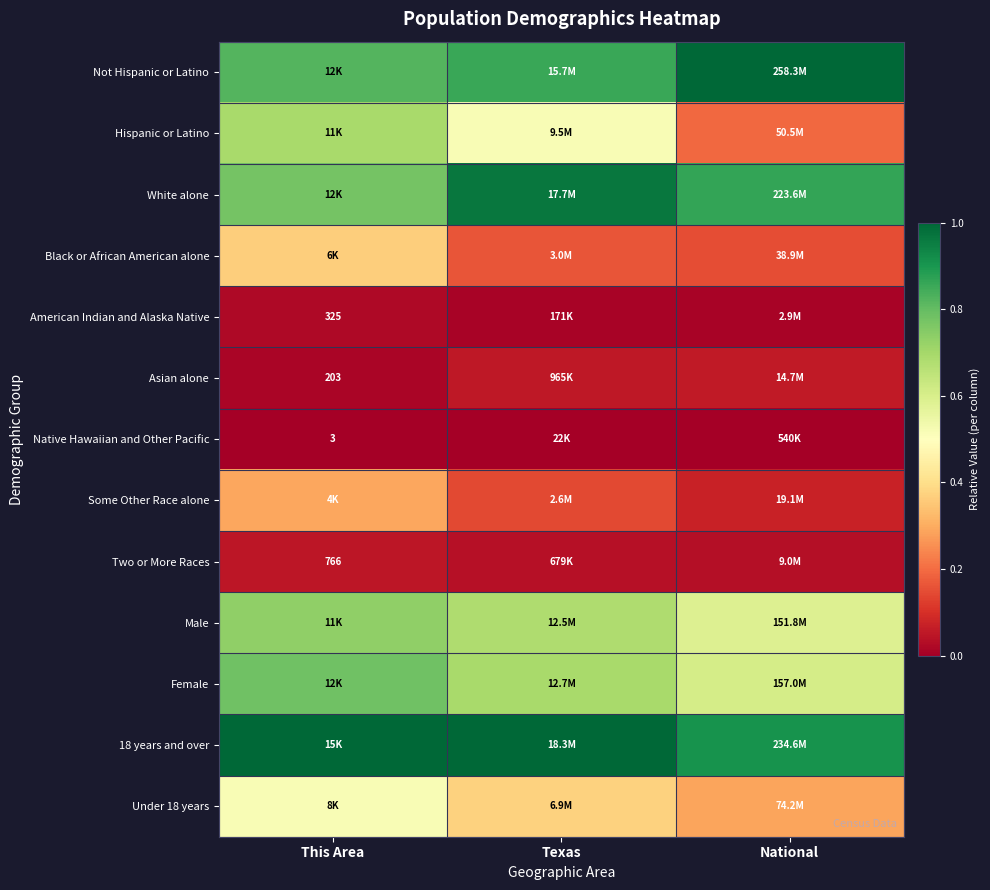

Which series changed the most between This Area and National?

Hispanic or Latino